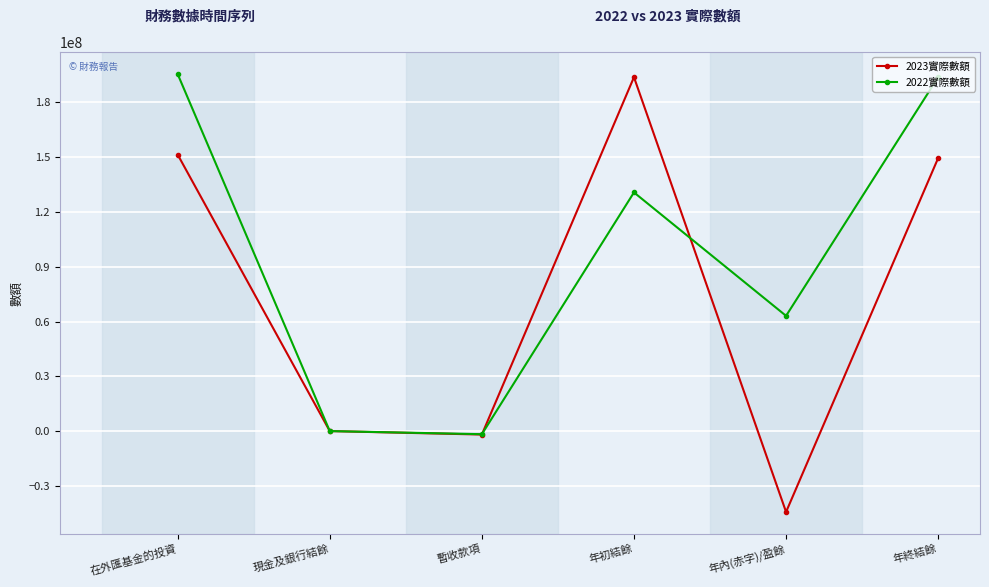

Does the chart have visible grid lines?

Yes